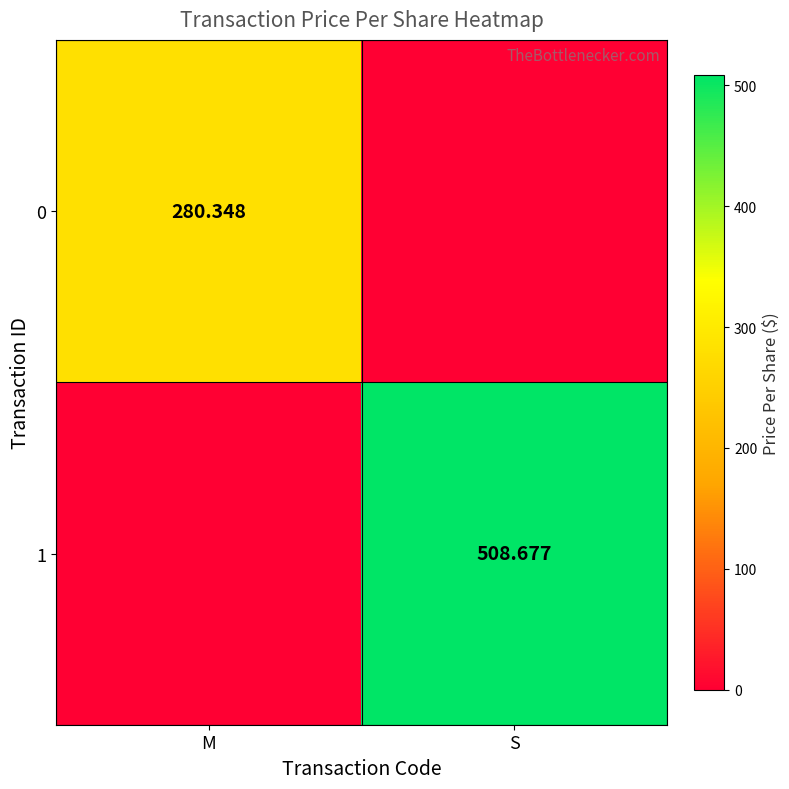

True or false: 0 has a value of 0.0 at S.

True